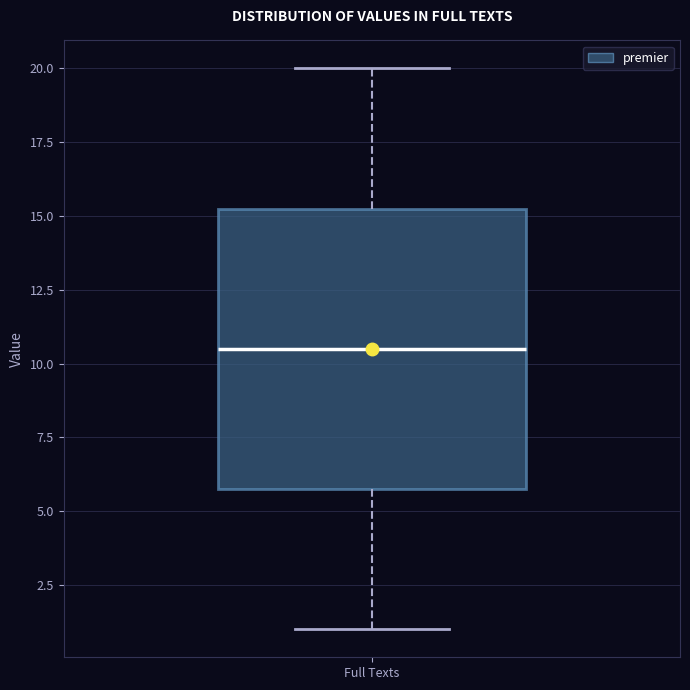

Transcribe this box plot: give where the median line is, the range the box spans, and where the two whiskers end, as read against the y-axis. The values are not printed on the chart, so give them approximately, as read against the axis.

median 10.5, box 6.0 to 15.5, whiskers 1.0 to 20.0